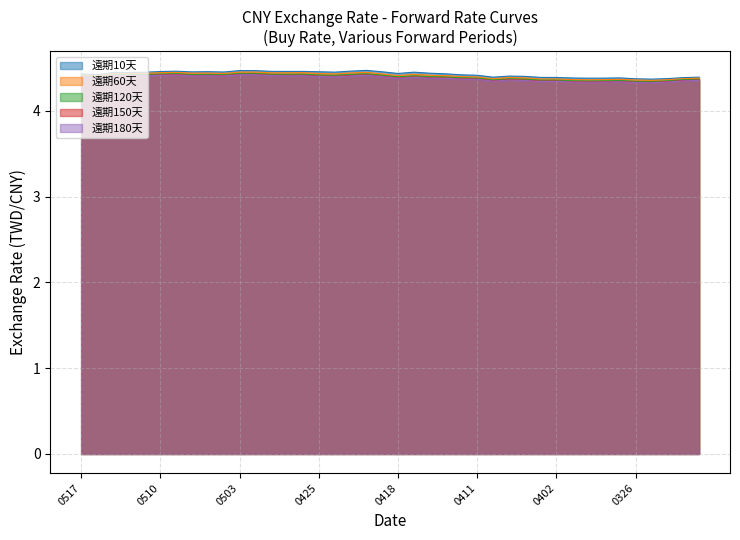

How many distinct data groups are displayed?

5